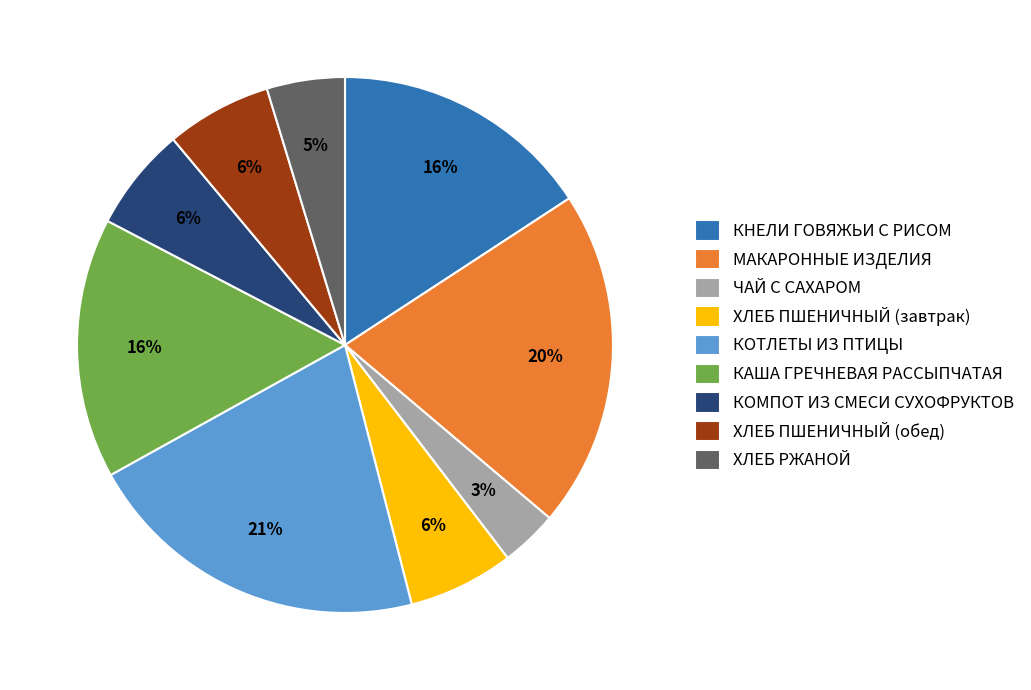

To the nearest percent, what percentage of the pie is КОМПОТ ИЗ СМЕСИ СУХОФРУКТОВ?

6%